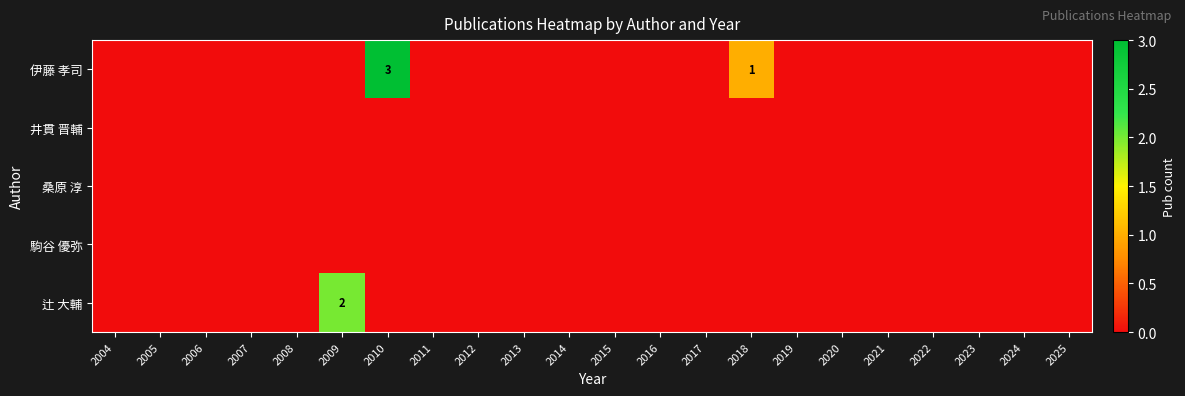

True or false: 辻 大輔 has a value of 0 at 2020.

True